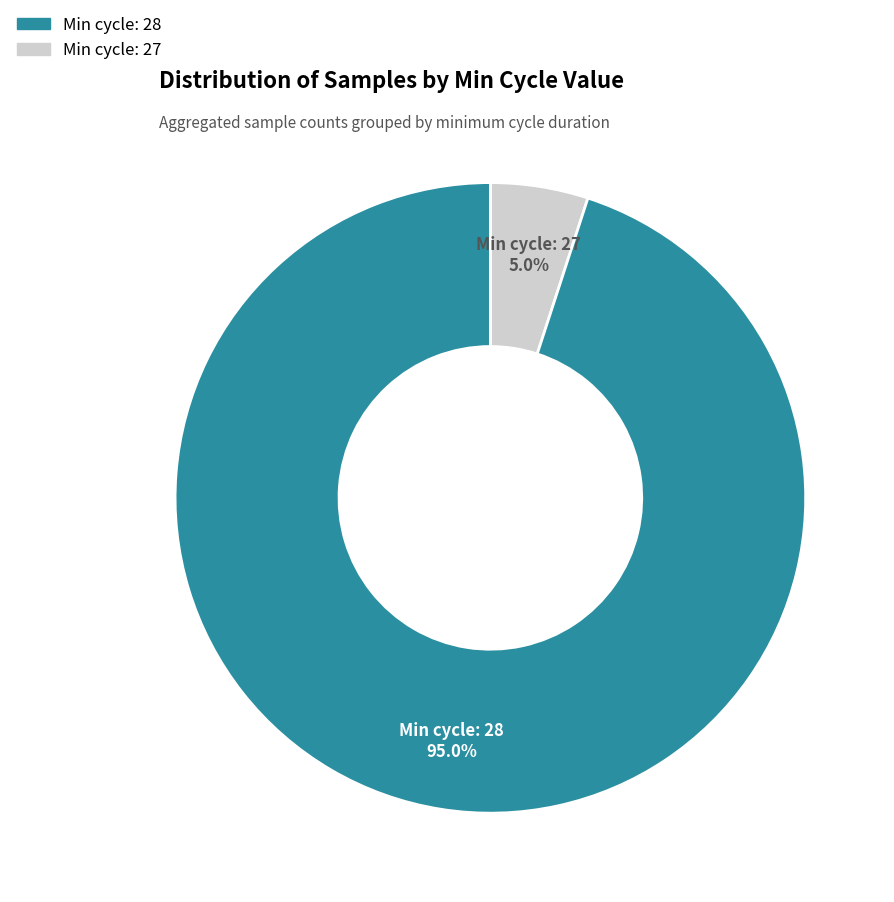

Is there any slice that represents more than half of the pie?

Yes